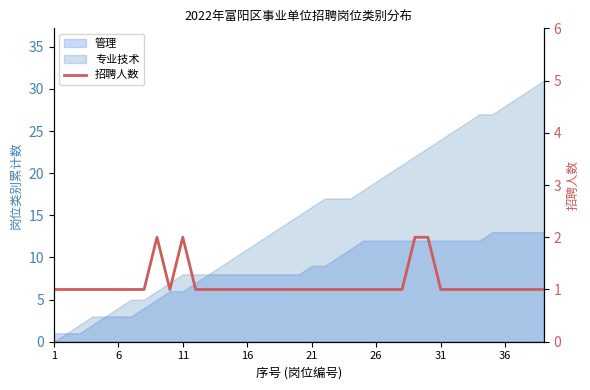

Is it true that the value at 19 is 1?

False